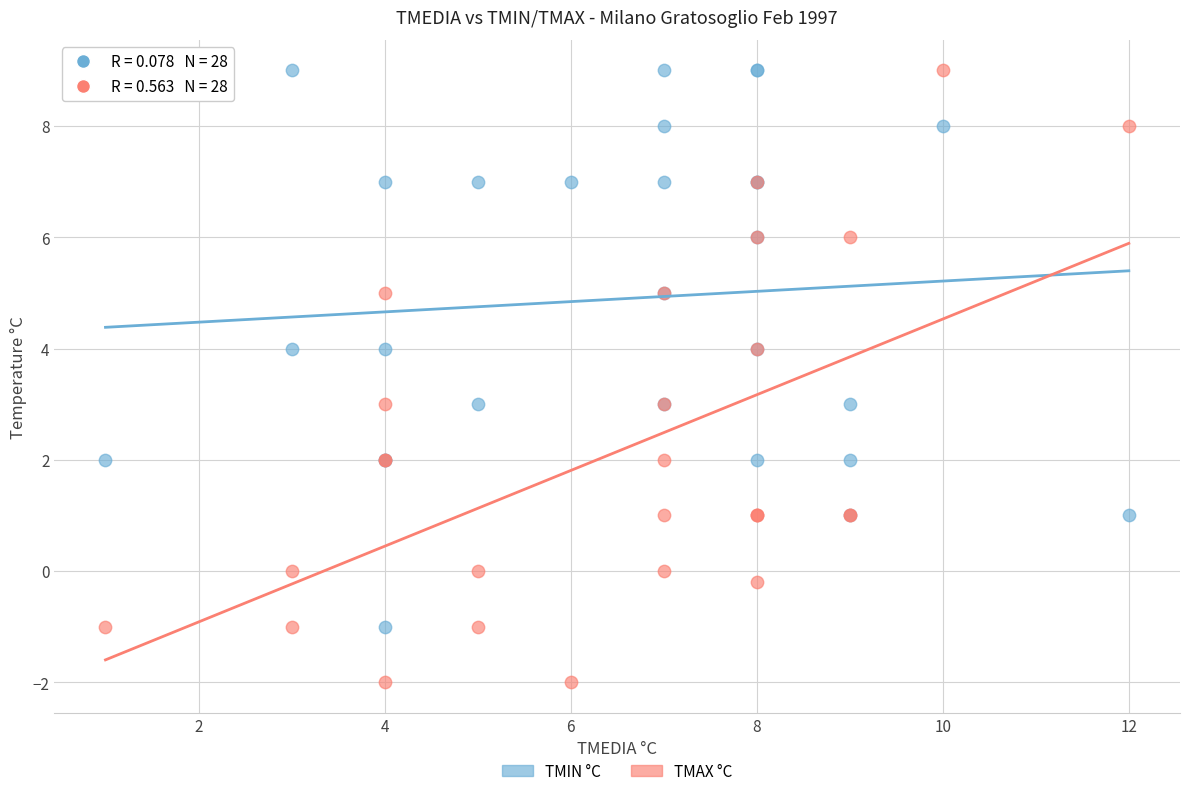

Which series reaches the minimum Y coordinate?

TMAX °C